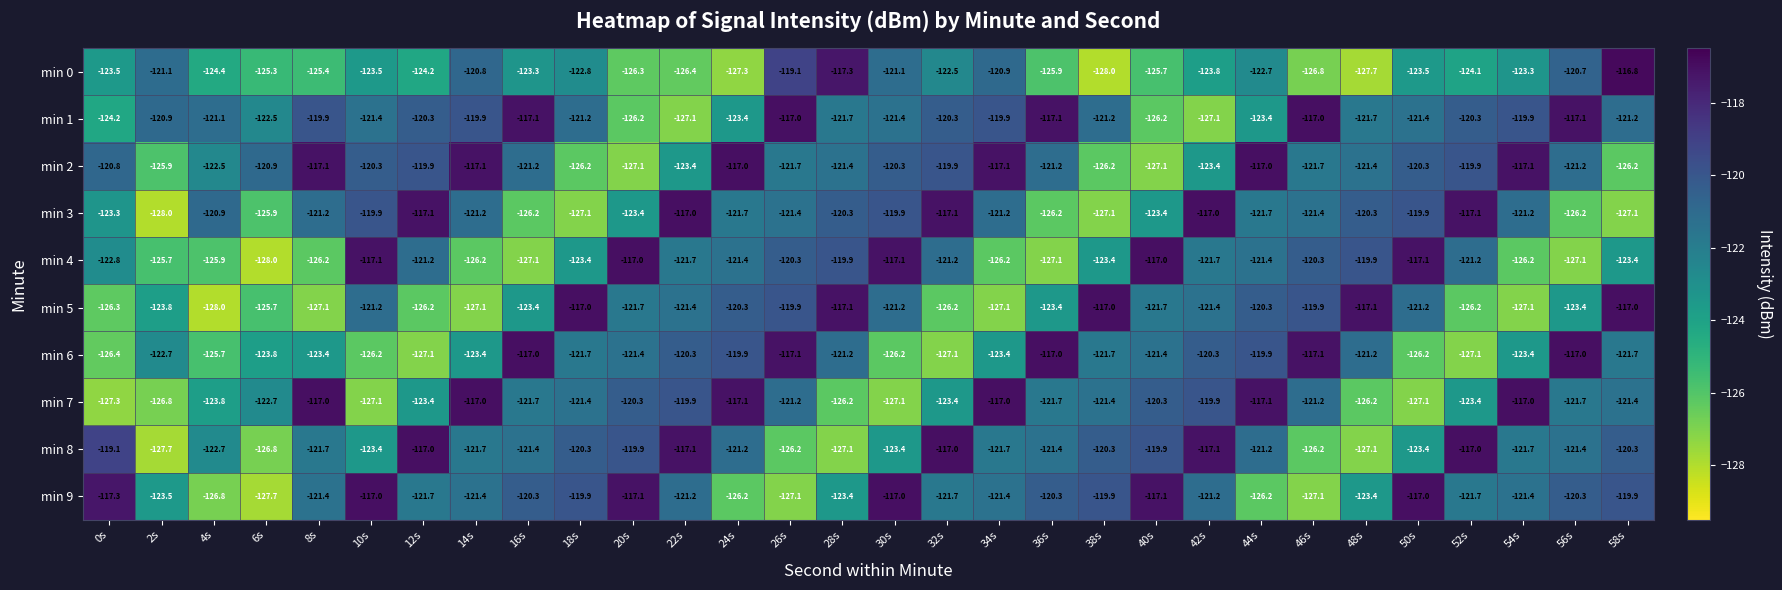

Between 6s and 48s, which series saw the biggest shift?

min 5